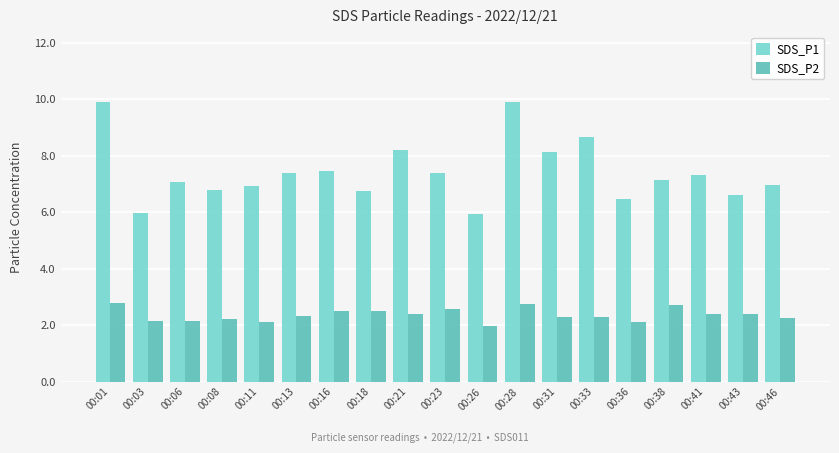

Rank the series by their maximum value, from highest to lowest.

SDS_P1, SDS_P2